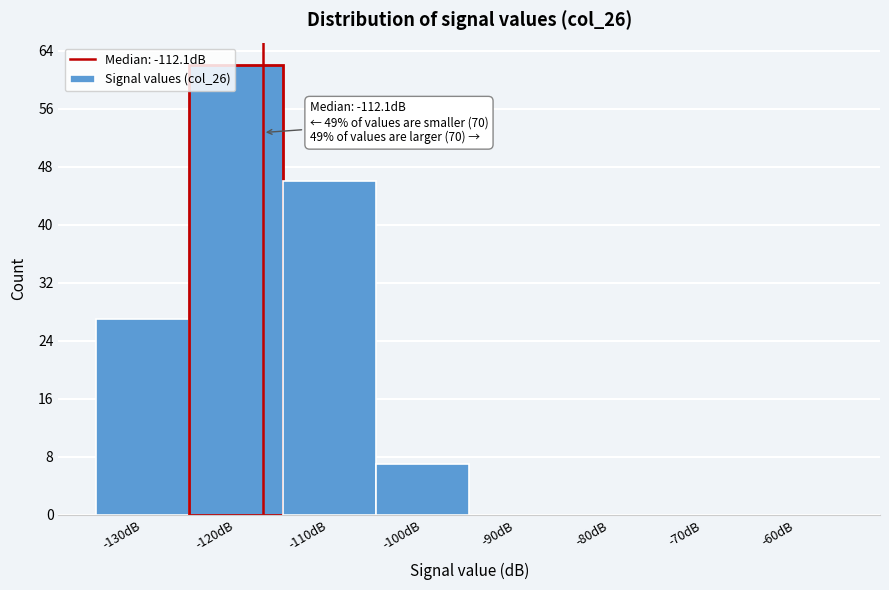

Reading left to right, list all the values displayed in this chart.

-130dB=27	-120dB=62	-110dB=46	-100dB=7	-90dB=0	-80dB=0	-70dB=0	-60dB=0